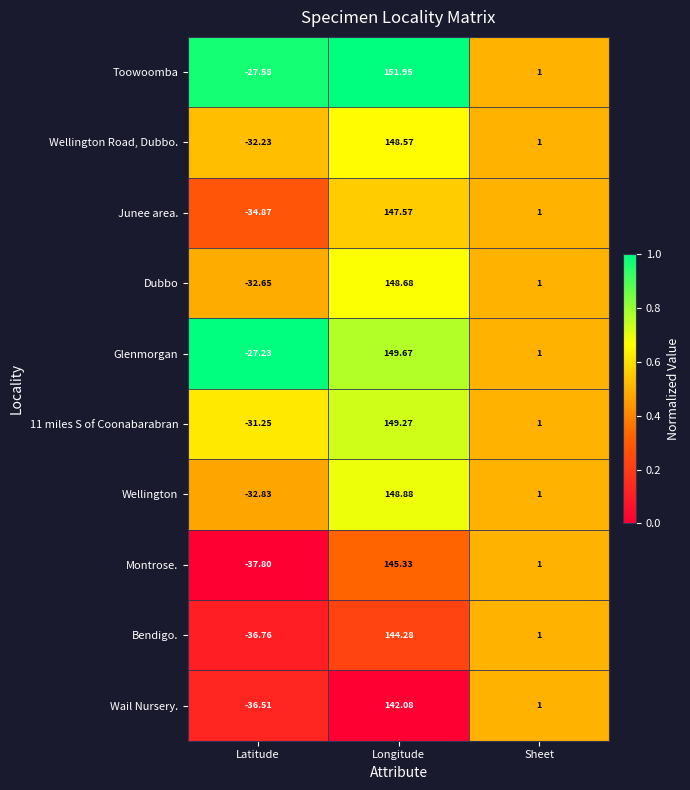

Which series has the largest range (max minus min)?

Montrose.